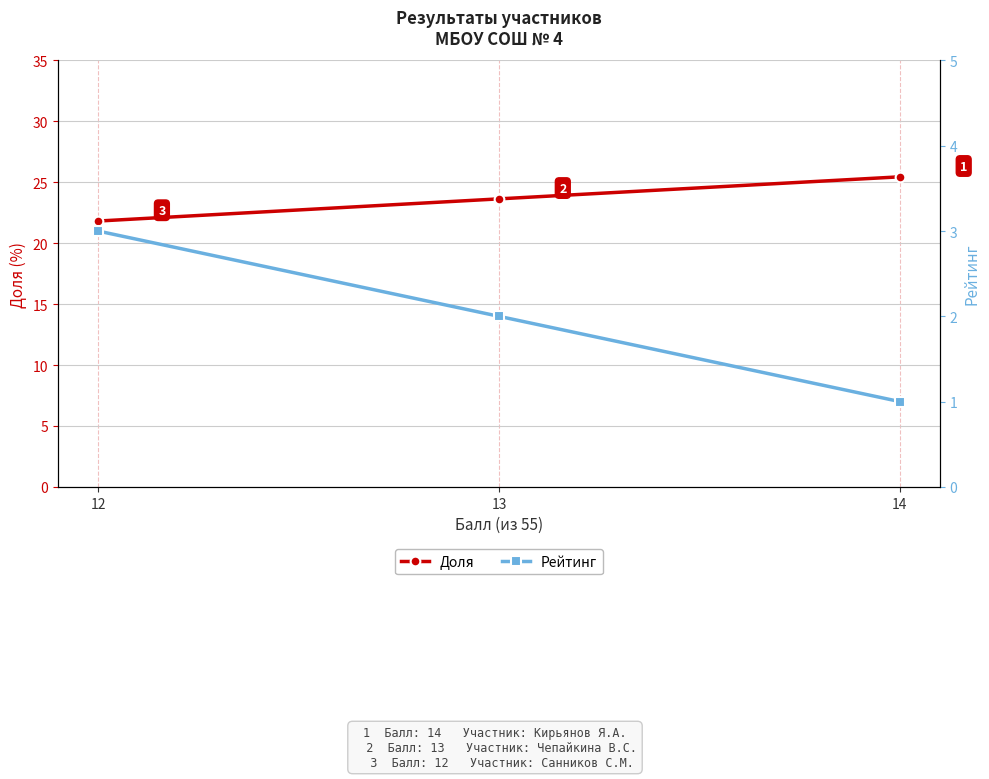

Count the Доля values in the range 21 to 25.

2